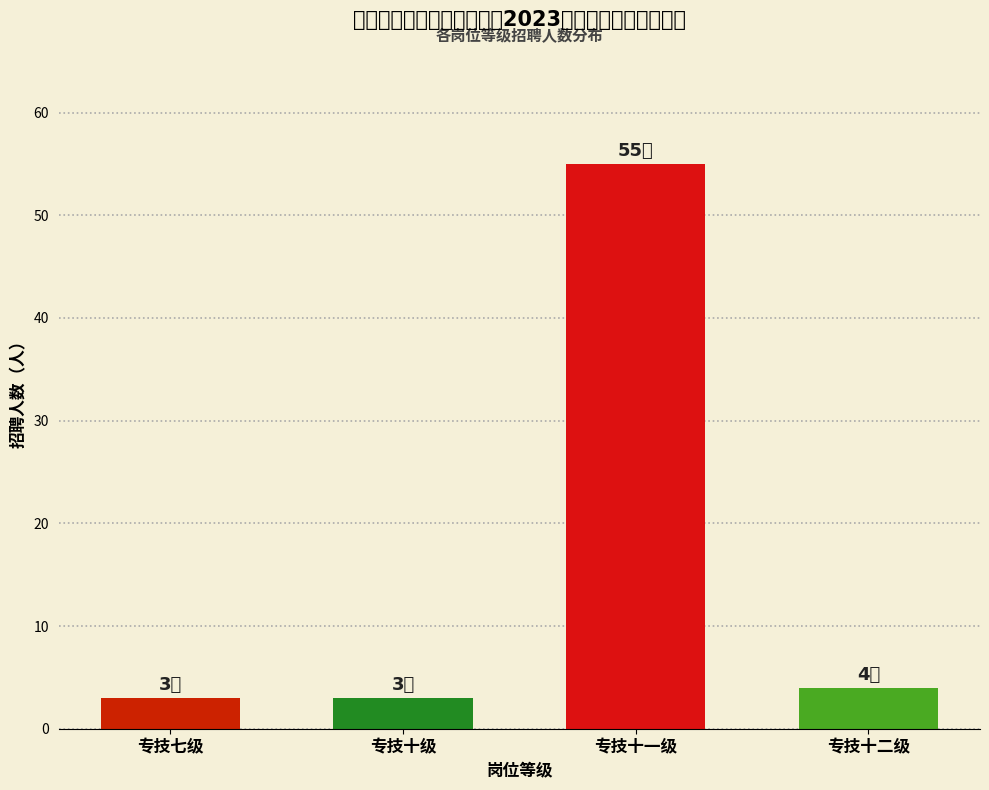

Reading right to left, transcribe all the data shown in this chart.

4	55	3	3